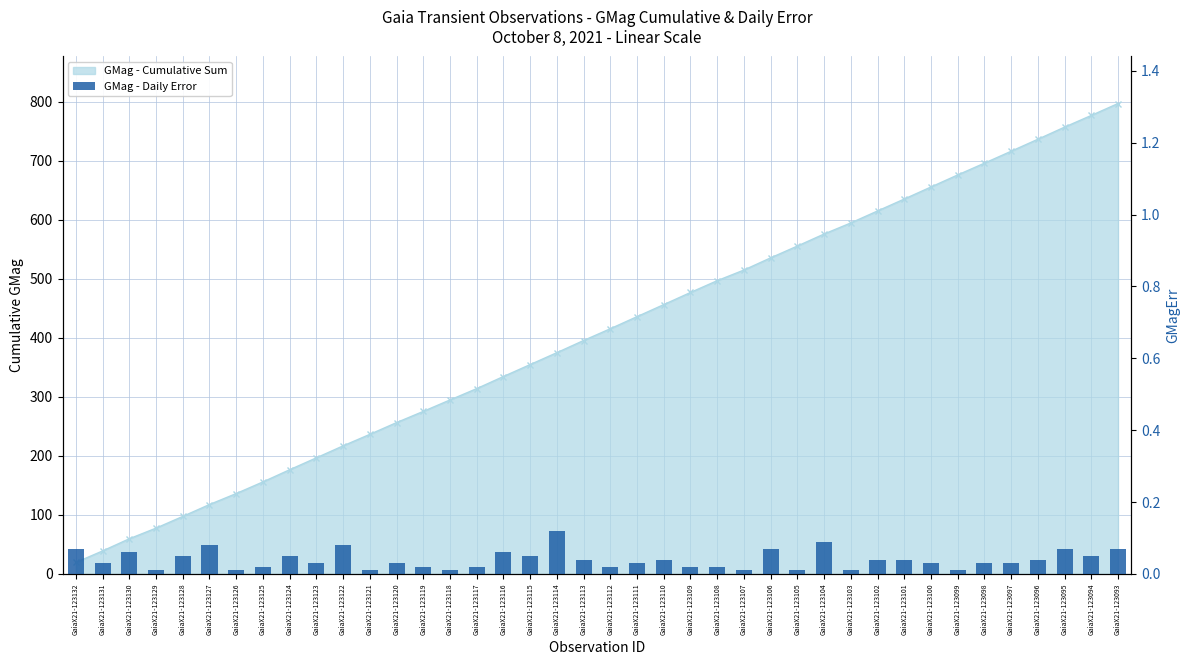

Are the bars grouped side by side (vs. stacked)?

No